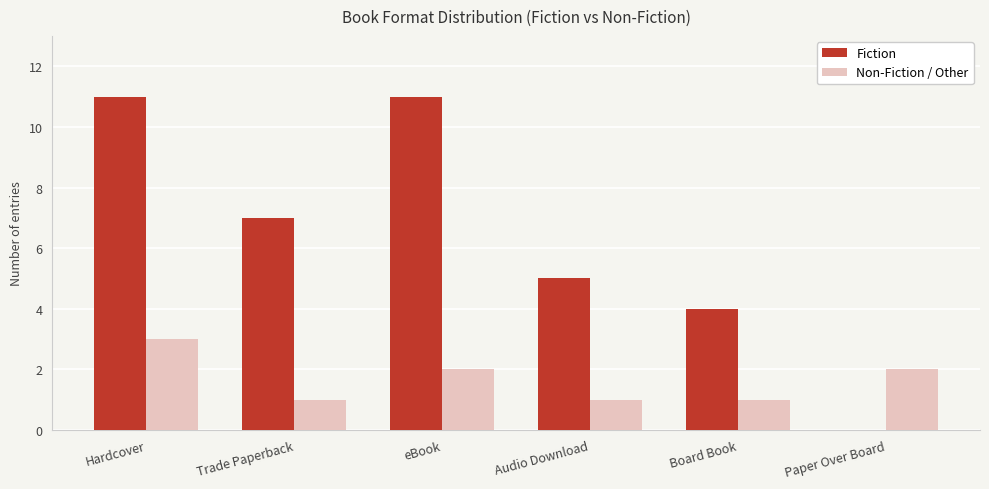

Is the value of Fiction at Trade Paperback greater than the value of Non-Fiction / Other at Hardcover?

Yes